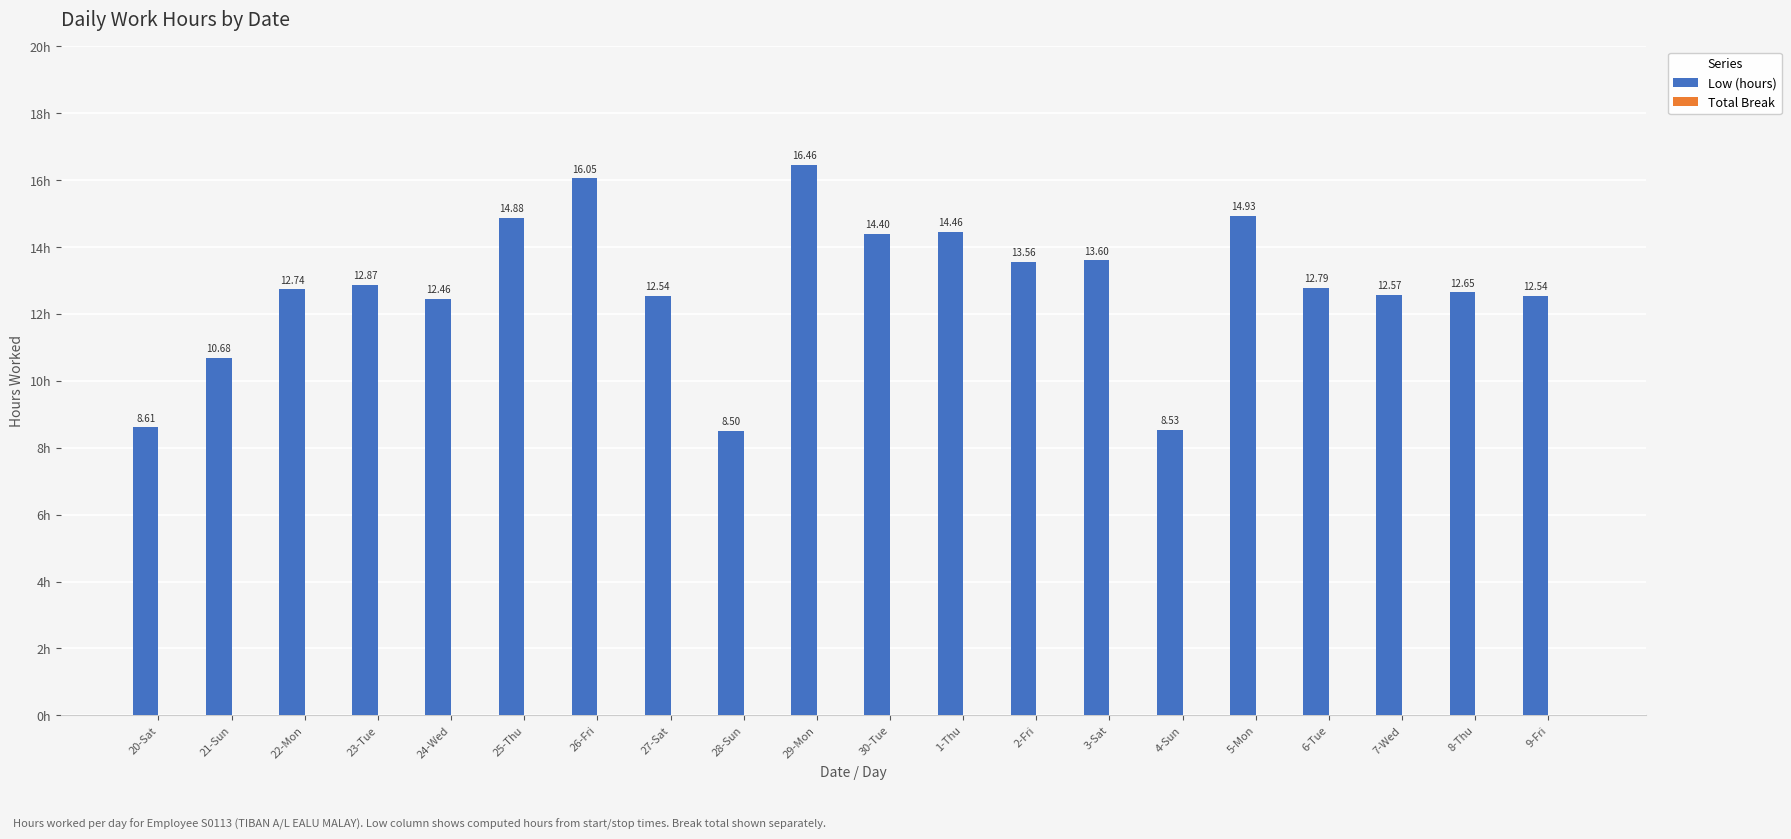

Which has a higher value, 30-Tue or 27-Sat?

30-Tue